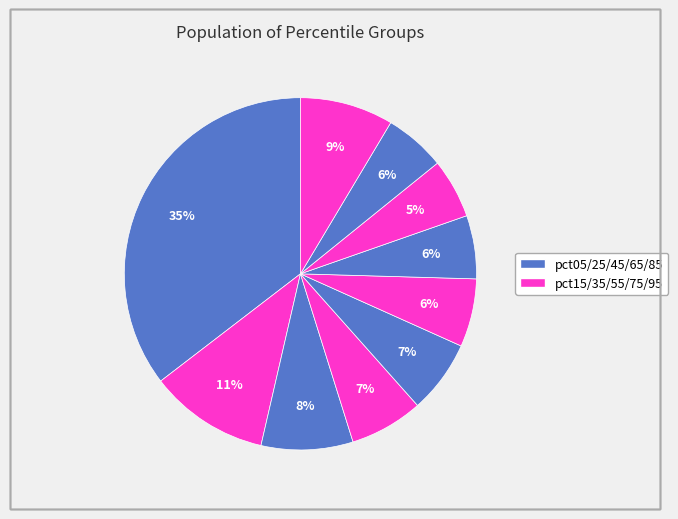

How many segments does this pie chart have?

10